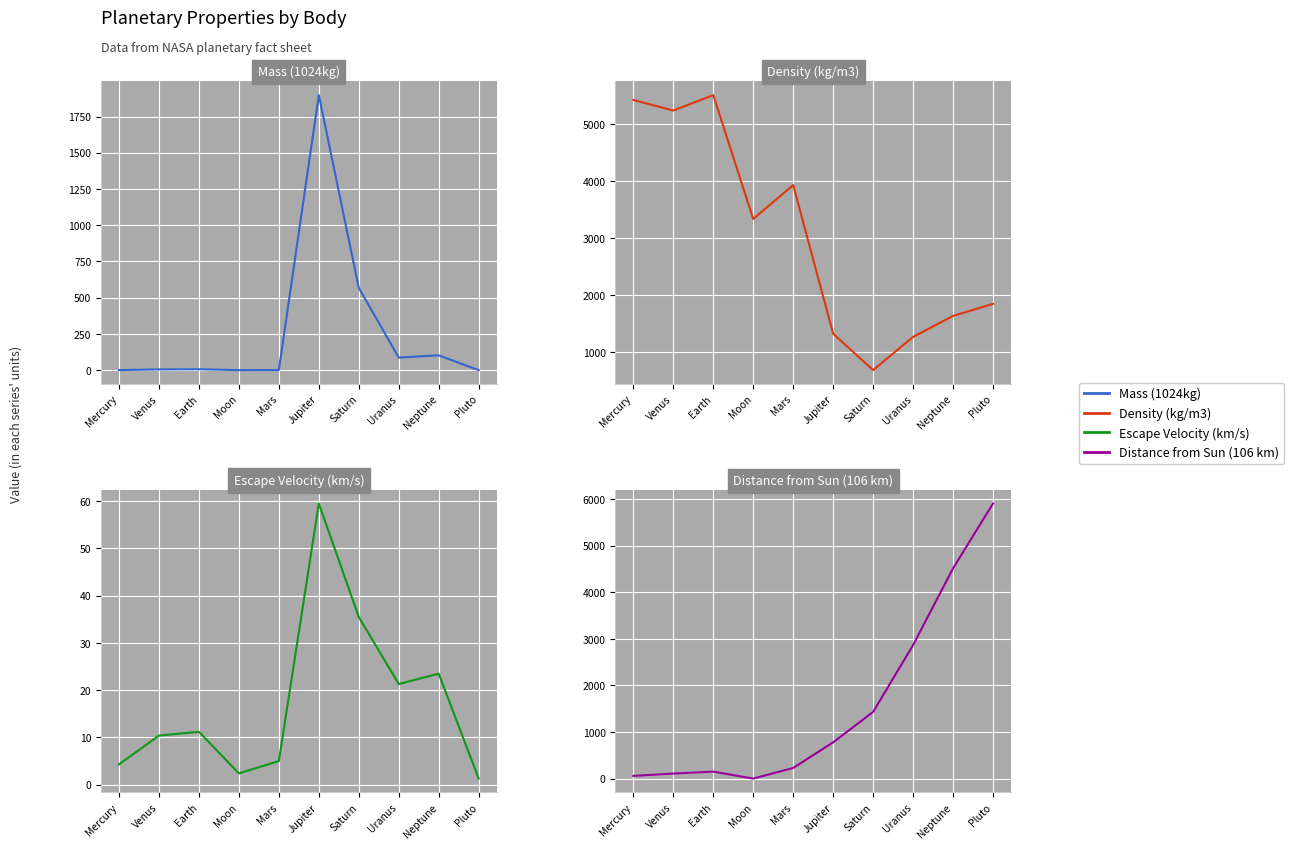

Is it true that Density (kg/m3) equals 1911.3 at Earth?

False